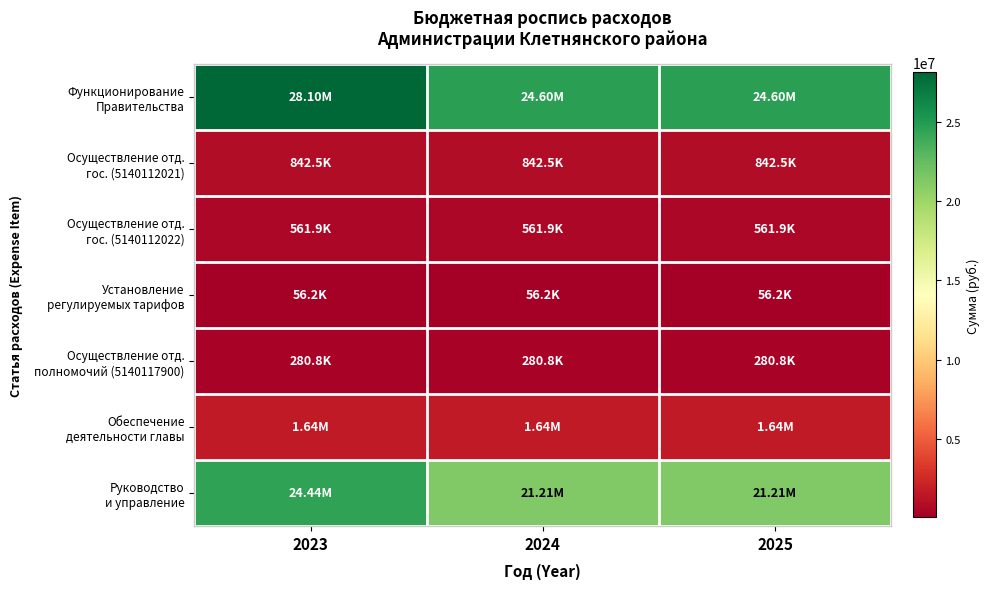

At how many categories does at least one series exceed 10855923?

3